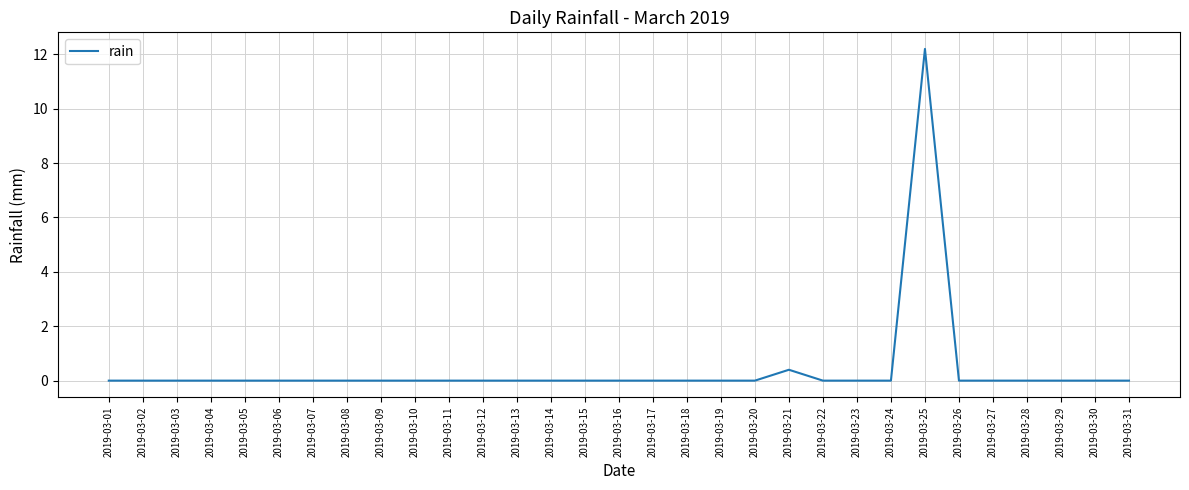

Does the chart display data point markers on the line(s)?

No